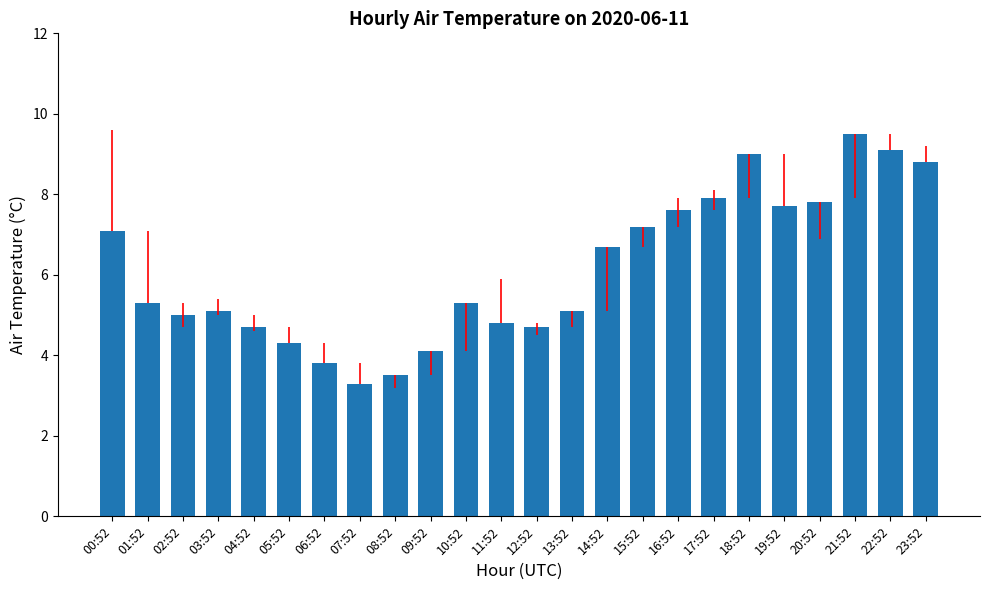

What is the ratio of the value at 04:52 to the value at 07:52?

1.4